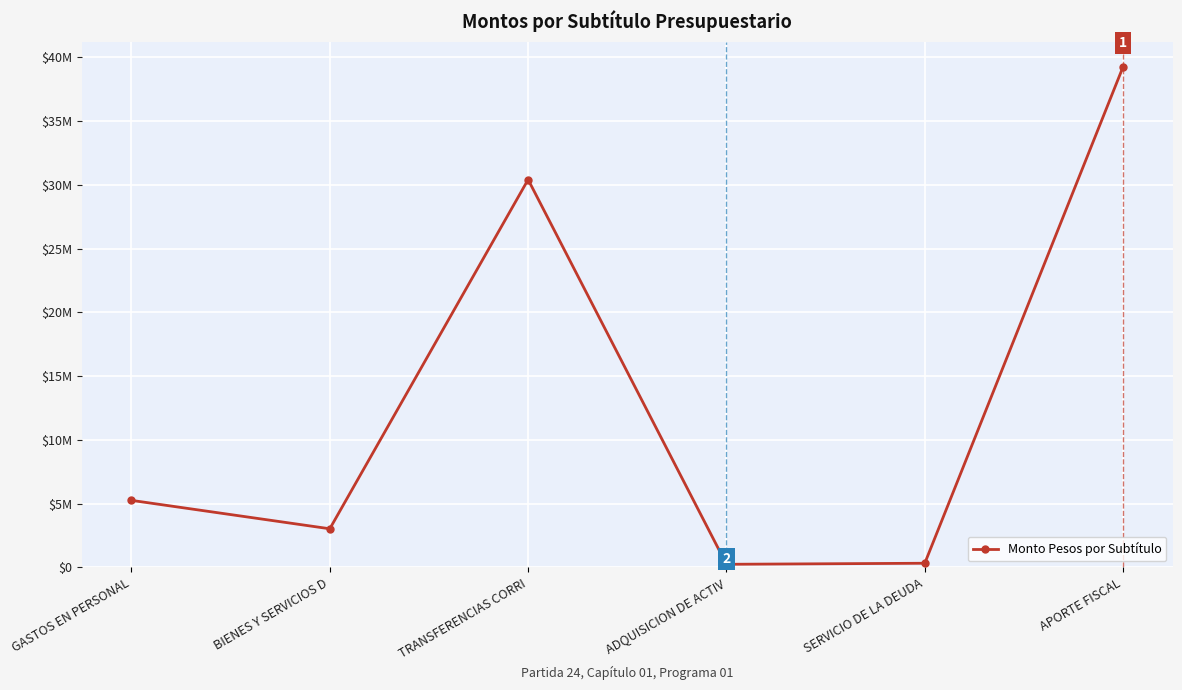

What is the sum of the values at APORTE FISCAL and TRANSFERENCIAS CORRI?

69689777